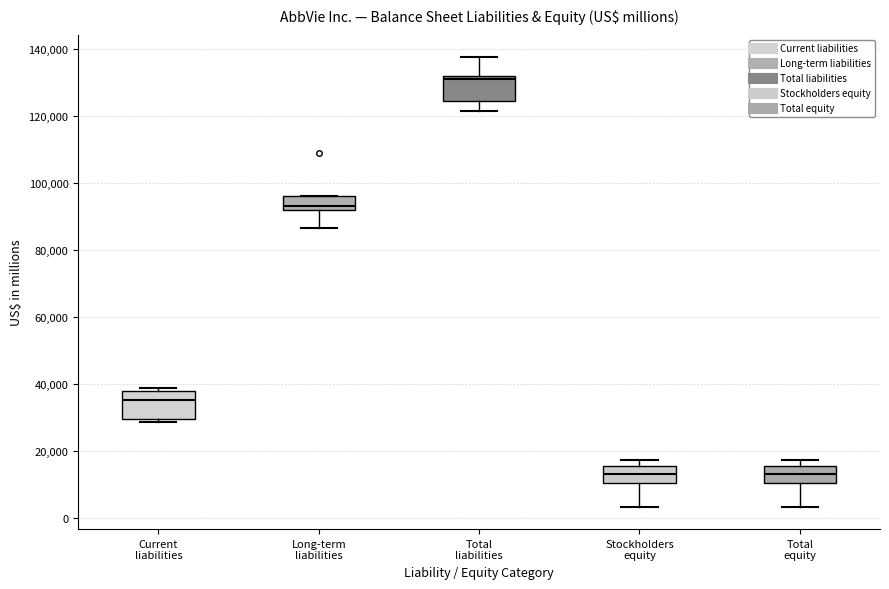

Reading left to right, read every box against the y-axis: the position of its median line, the range the box covers, and the ends of its whiskers. The values are not printed on the chart, so give them approximately, as read against the axis.

Current liabilities: median 36000, box 30000 to 38000, whiskers 28000 to 38000 (just above the box's upper edge)
Long-term liabilities: median 94000, box 92000 to 96000, whiskers 86000 to 96000
Total liabilities: median 132000 (just below the box's upper edge), box 124000 to 132000, whiskers 122000 to 138000
Stockholders equity: median 14000, box 10000 to 16000, whiskers 4000 to 18000
Total equity: median 14000, box 10000 to 16000, whiskers 4000 to 18000